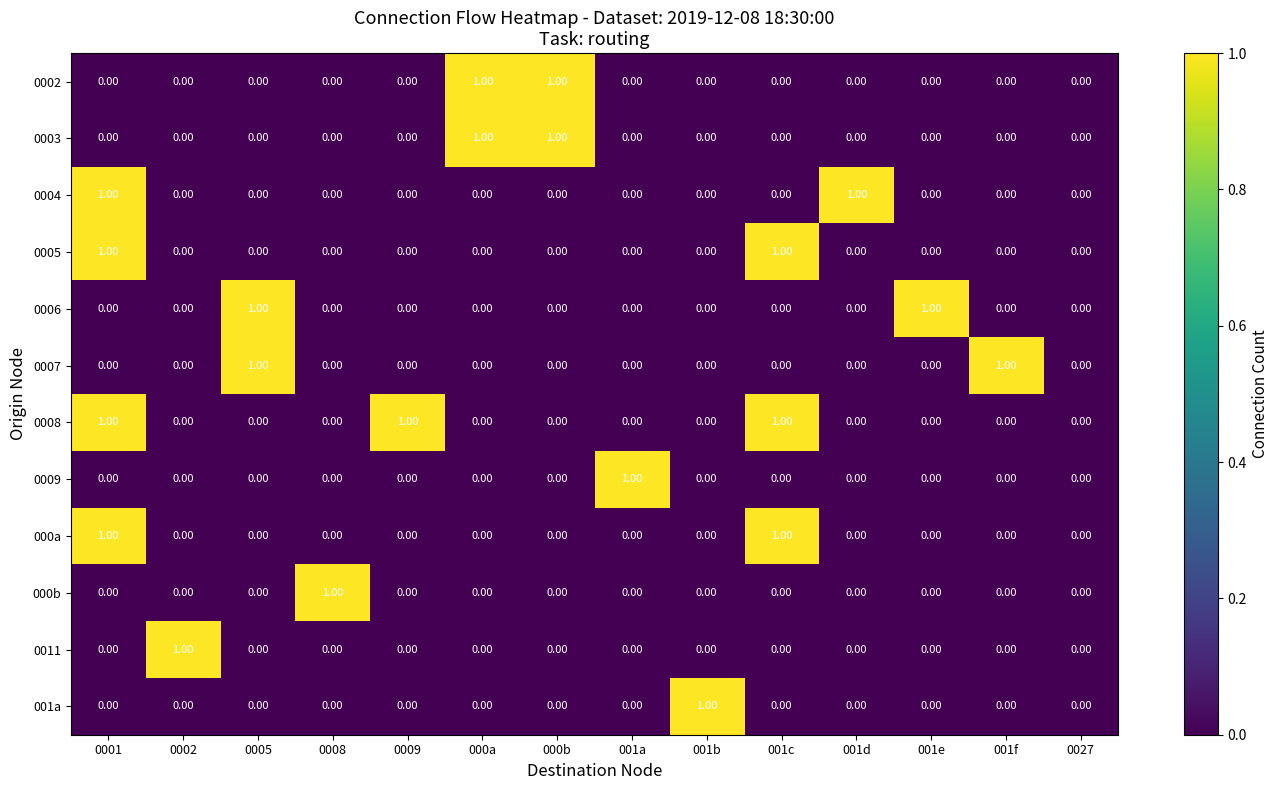

Which series has the largest total across all categories?

0008